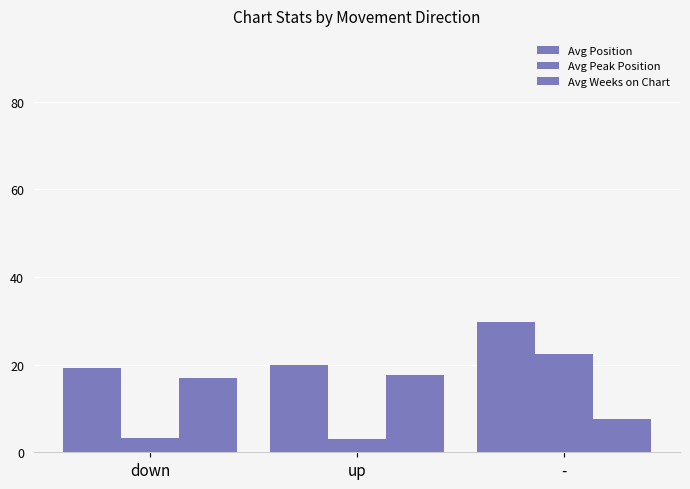

What is the label of the 1st bar from the left?

down